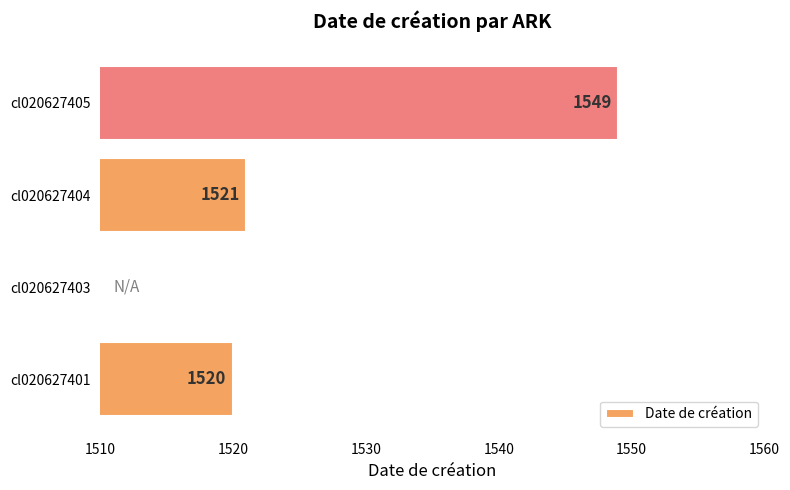

What is the sum of the values at cl020627401 and cl020627404?

3041